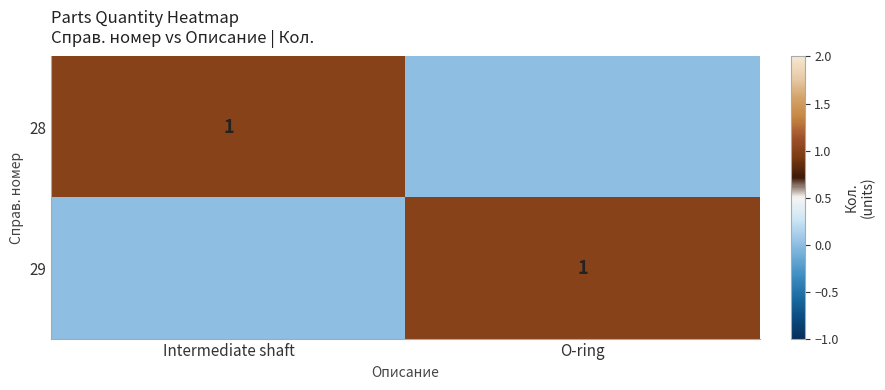

Which label corresponds to the largest value in the chart?

Intermediate shaft